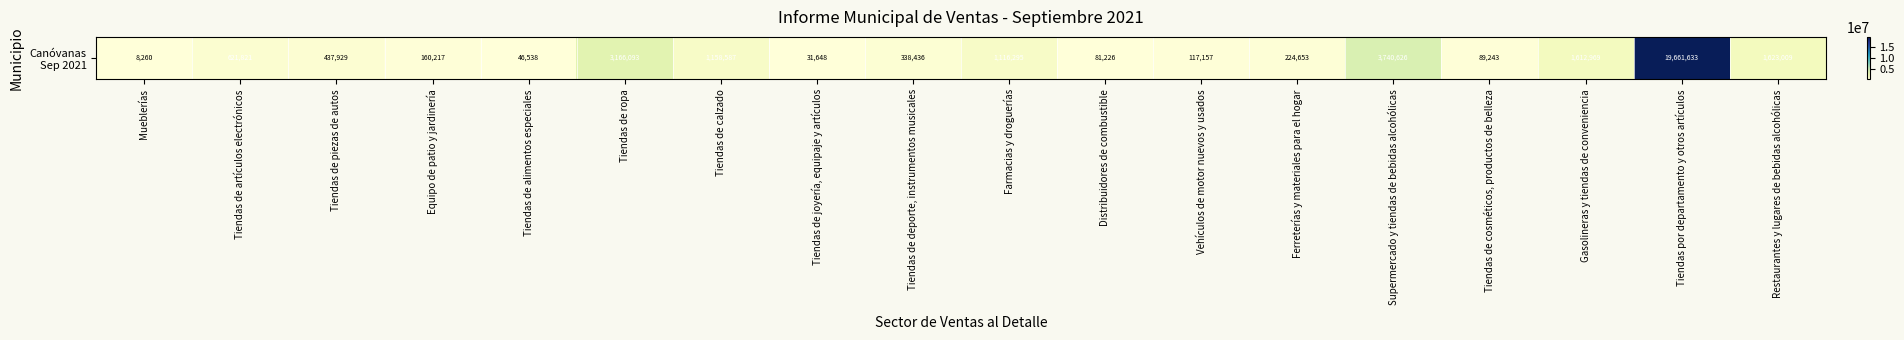

The value at Vehículos de motor nuevos y usados is 201577.6. True or false?

False